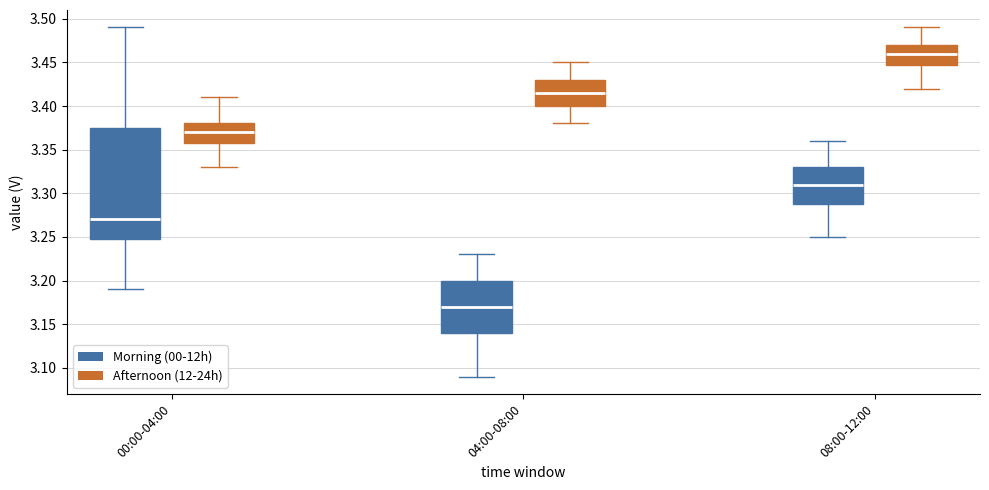

Where does the lower whisker of the box for 08:00-12:00 (Morning (00-12h)) end on the y-axis? The values are not printed on the chart, so give them approximately, as read against the axis.

3.250